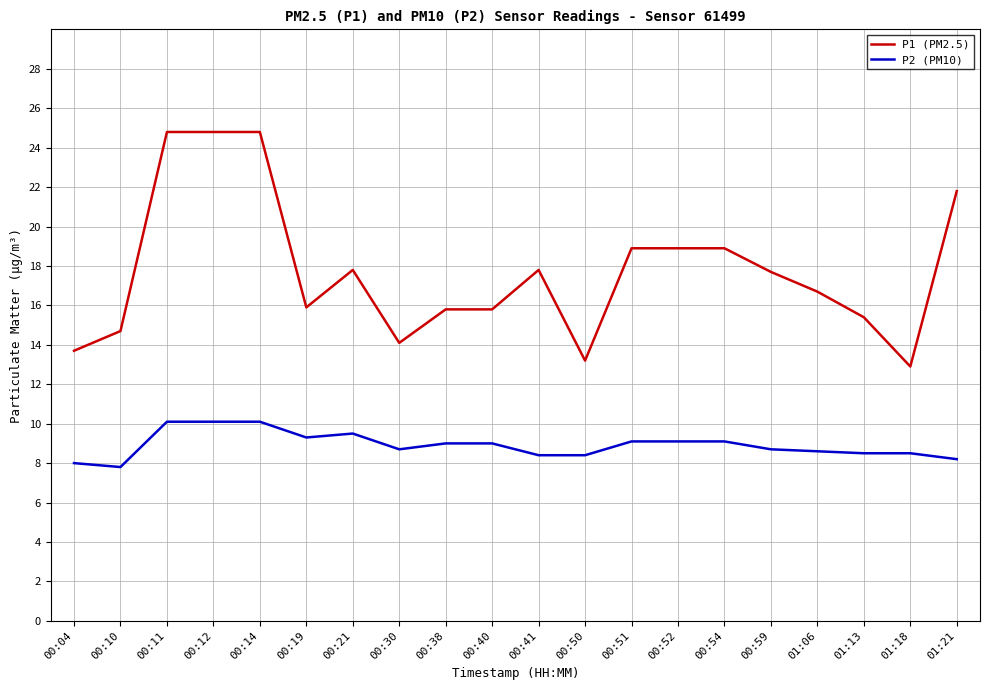

What is the difference between the maximum and minimum values in the P1 (PM2.5) series?

11.9